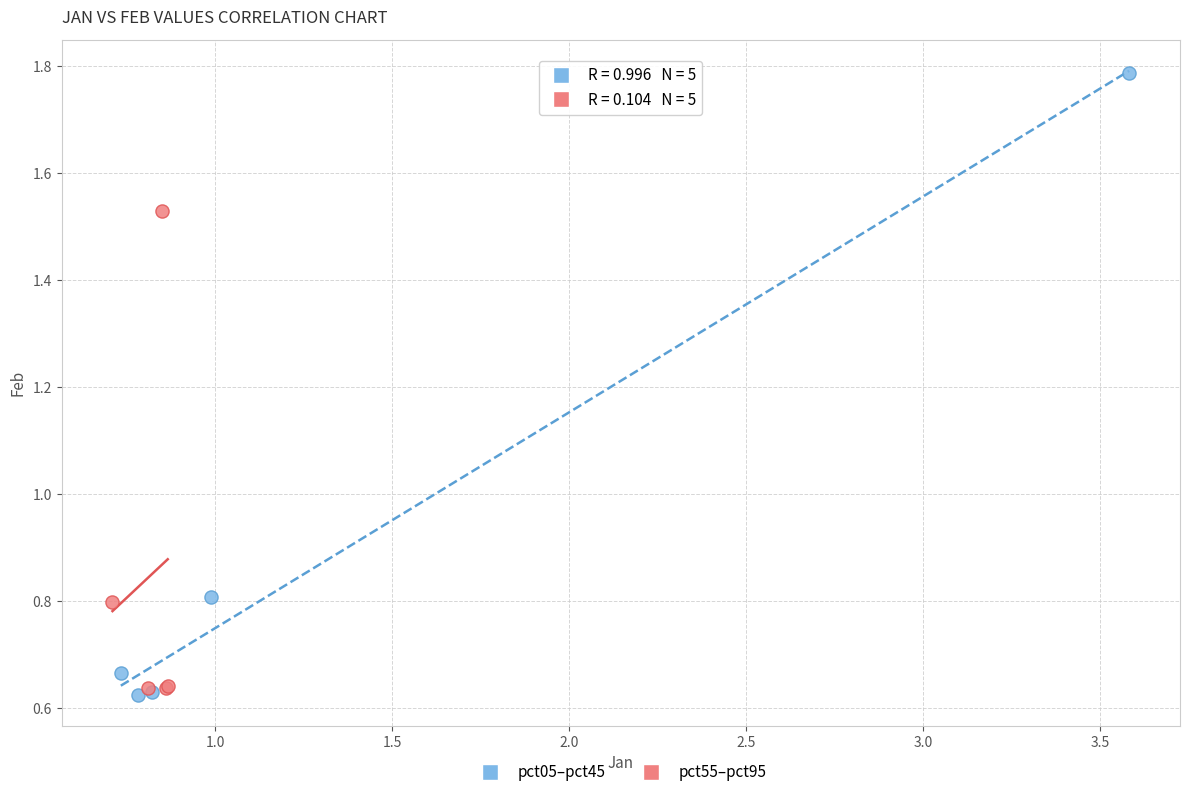

Which series reaches the maximum Y coordinate?

pct05–pct45